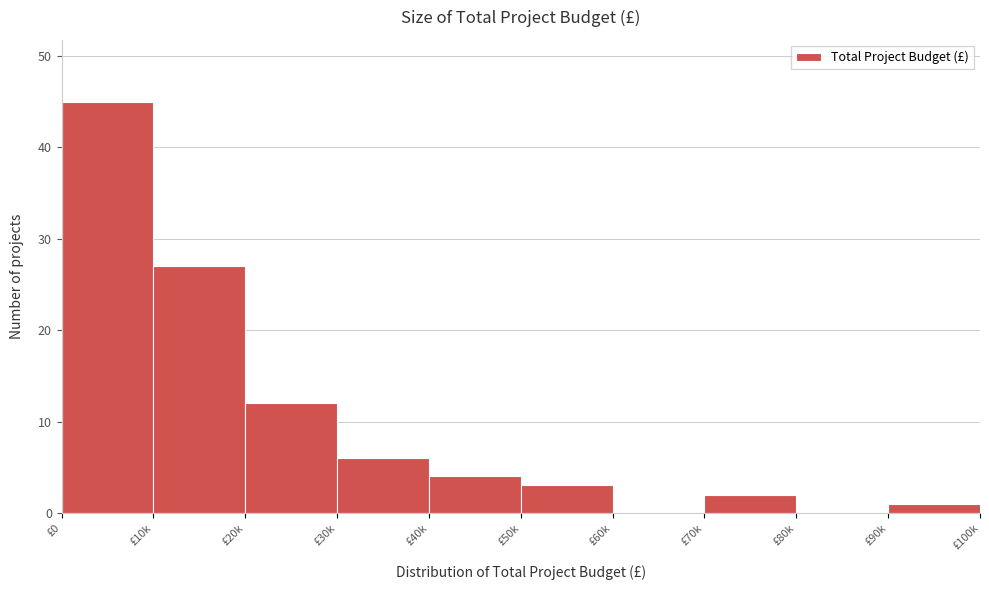

Reading right to left, list all the values displayed in this chart.

£90k=1	£80k=0	£70k=2	£60k=0	£50k=3	£40k=4	£30k=6	£20k=12	£10k=27	£0=45